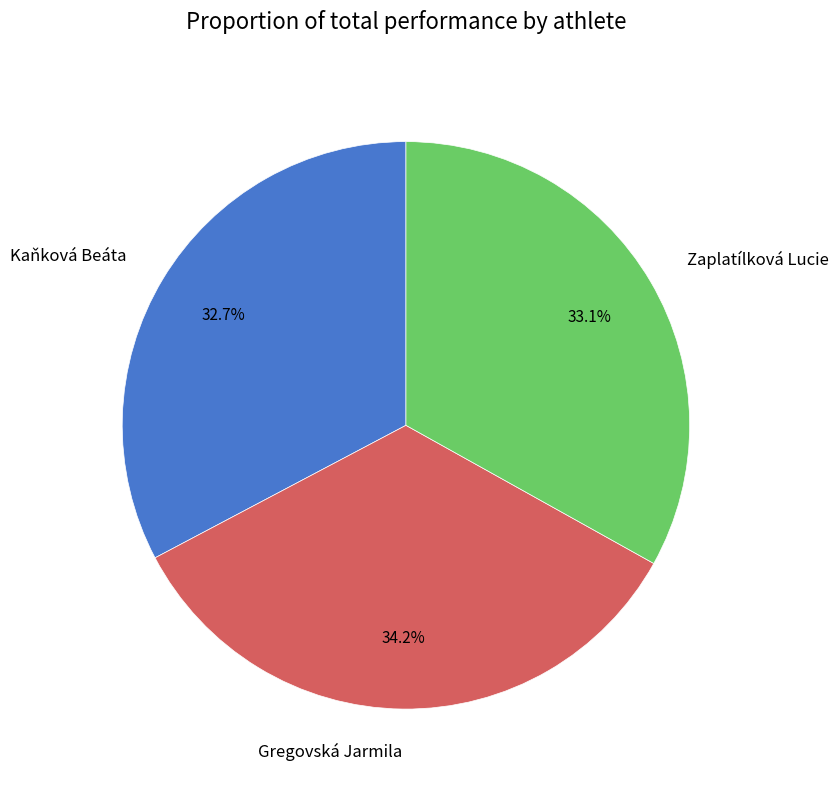

The Gregovská Jarmila slice represents 48% of the pie. True or false?

False